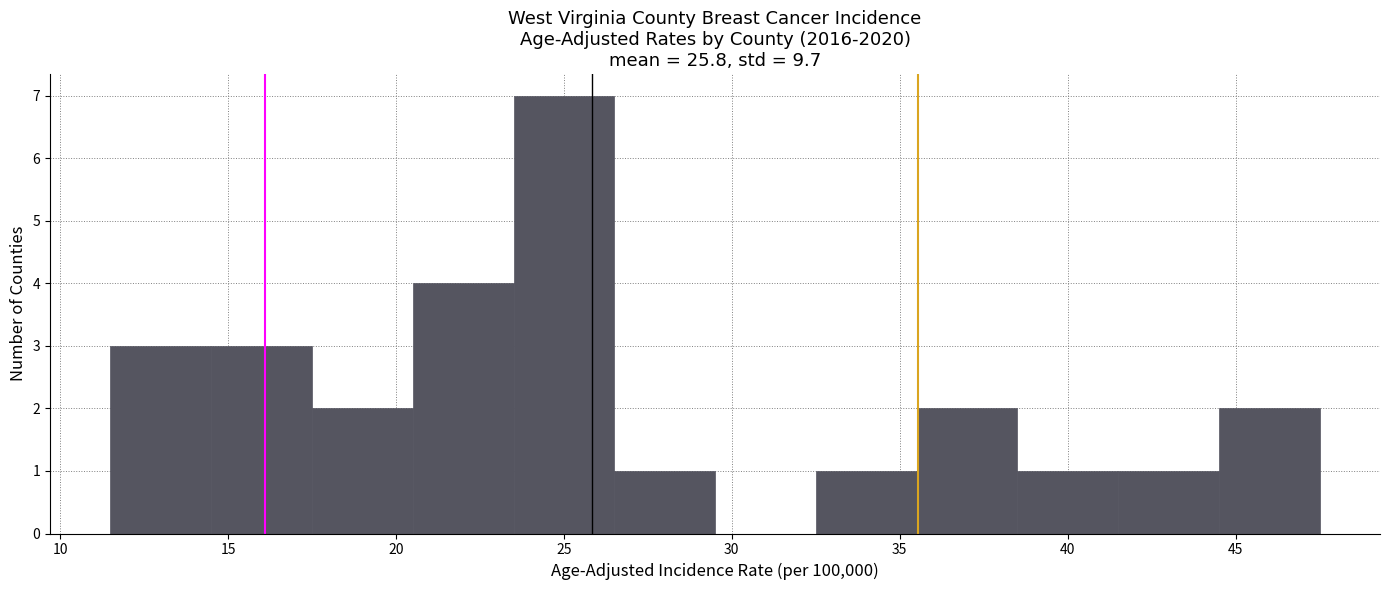

Reading left to right, transcribe this chart: for each bar, give the range it covers on the x-axis and its height. The values are not printed on the chart, so give them approximately, as read against the axis.

11.5 to 14.5: 3
14.5 to 17.5: 3
17.5 to 20.5: 2
20.5 to 23.5: 4
23.5 to 26.5: 7
26.5 to 29.5: 1
29.5 to 32.5: 0
32.5 to 35.5: 1
35.5 to 38.5: 2
38.5 to 41.5: 1
41.5 to 44.5: 1
44.5 to 47.5: 2